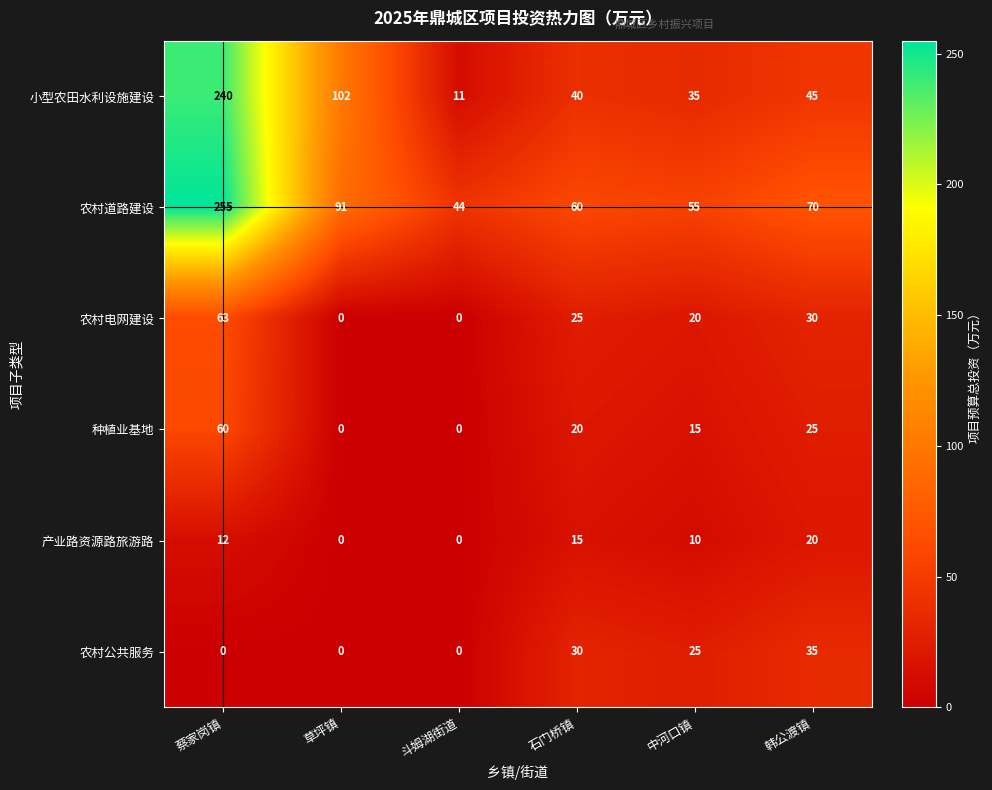

Which series has the largest range (max minus min)?

小型农田水利设施建设